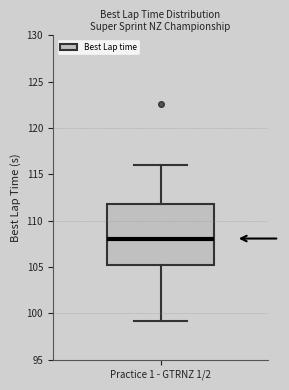

Where does the median line of the box for Practice 1 - GTRNZ 1/2 sit on the y-axis? The values are not printed on the chart, so give them approximately, as read against the axis.

108.0